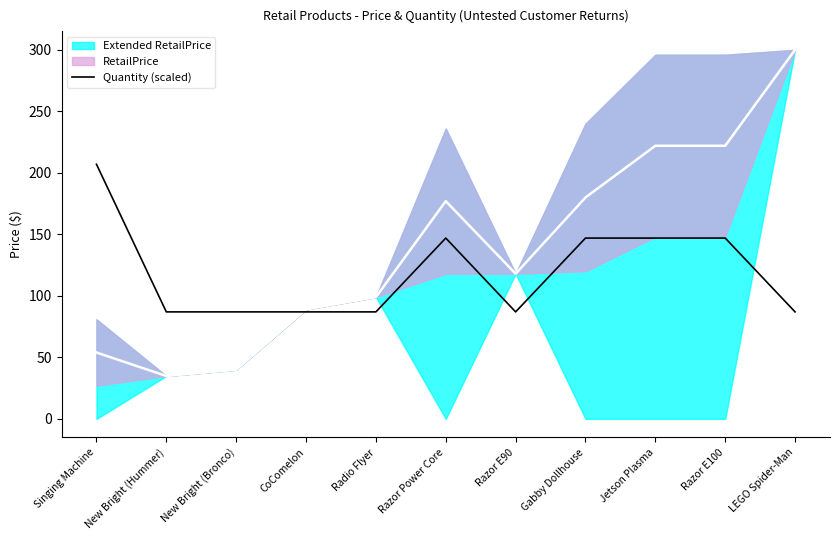

How many interior local valleys (lower than both neighbors) does the data have?

1